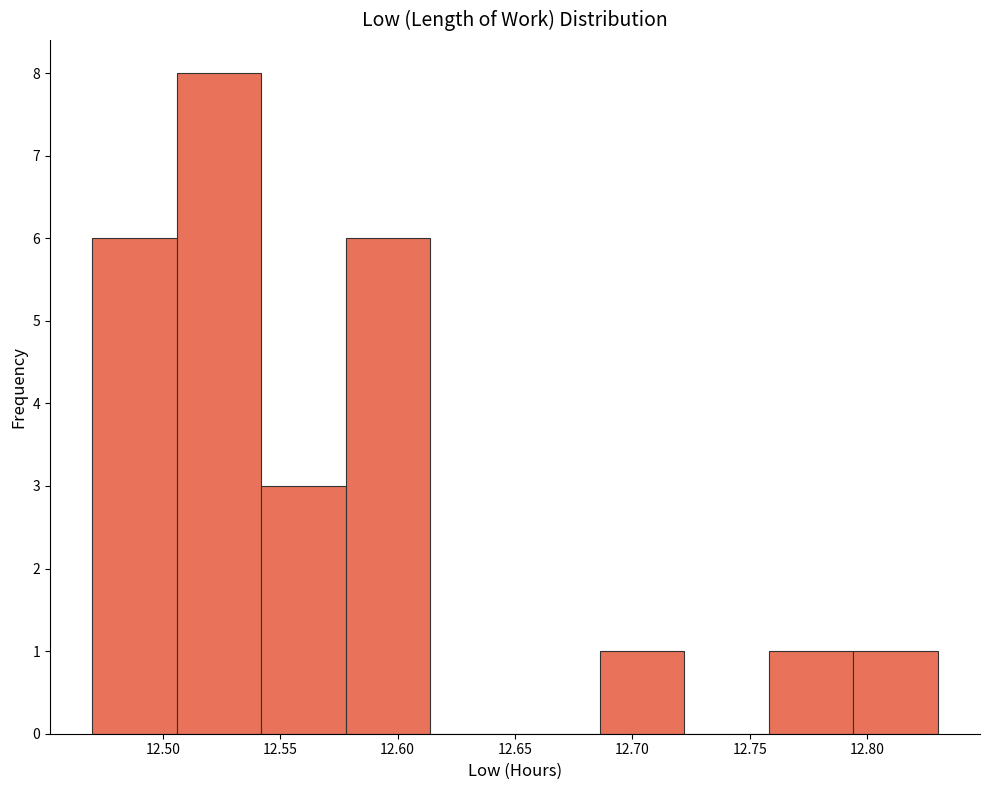

Reading left to right, list every bar in this chart as the range it spans on the x-axis followed by its height. Neither the bar edges nor the heights are printed on the chart, so give them approximately, as read against the axes.

12.470 to 12.506: 6
12.506 to 12.542: 8
12.542 to 12.578: 3
12.578 to 12.614: 6
12.614 to 12.650: 0
12.650 to 12.686: 0
12.686 to 12.722: 1
12.722 to 12.758: 0
12.758 to 12.794: 1
12.794 to 12.830: 1